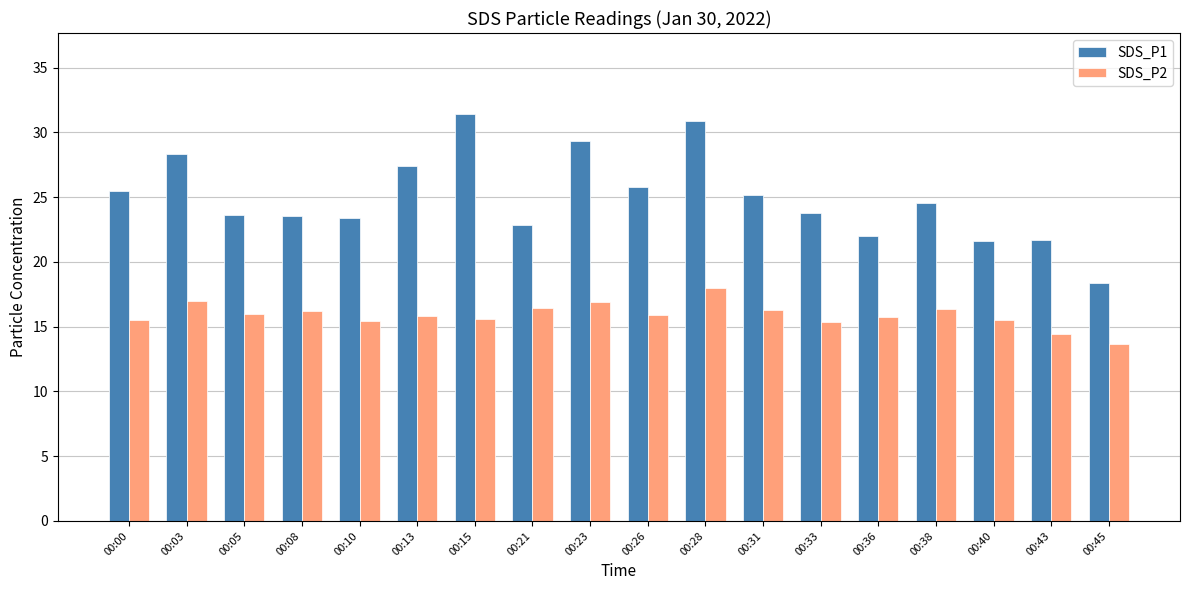

Which series has the widest spread of values?

SDS_P1